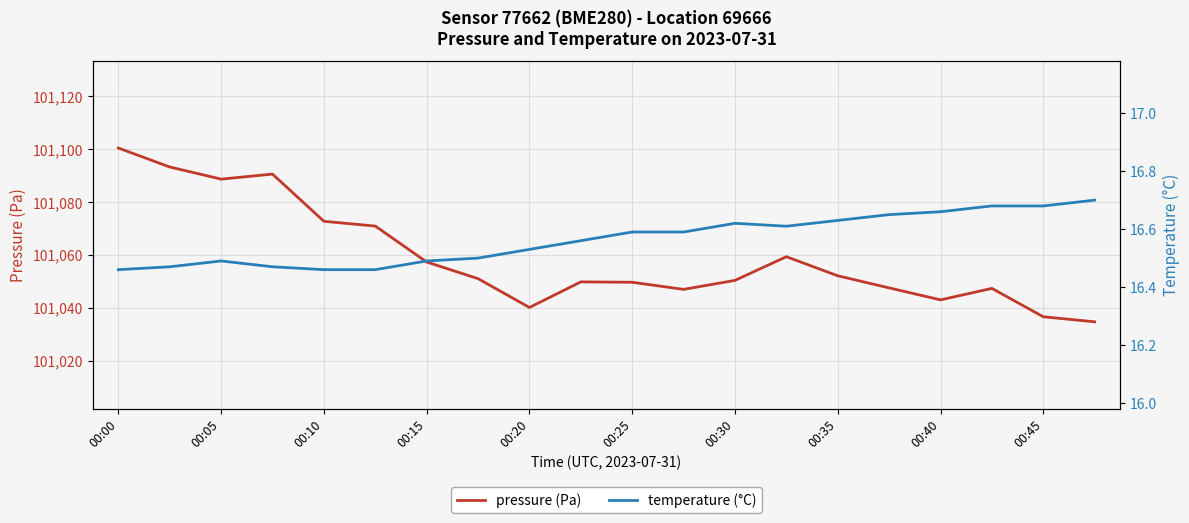

What is the difference between the maximum and minimum values in the temperature (°C) series?

0.2